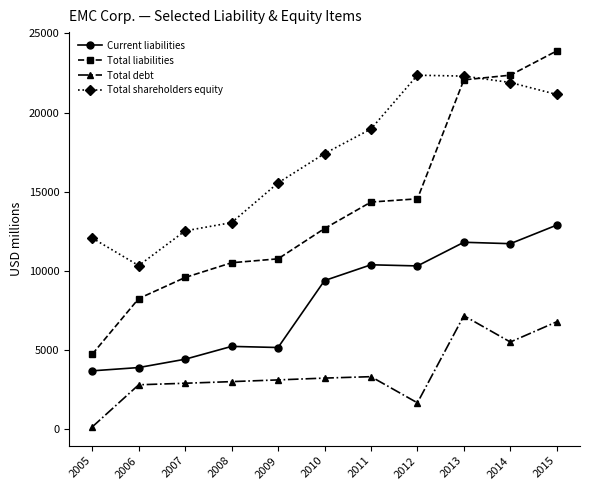

Which series changed the most between 2009 and 2011?

Current liabilities